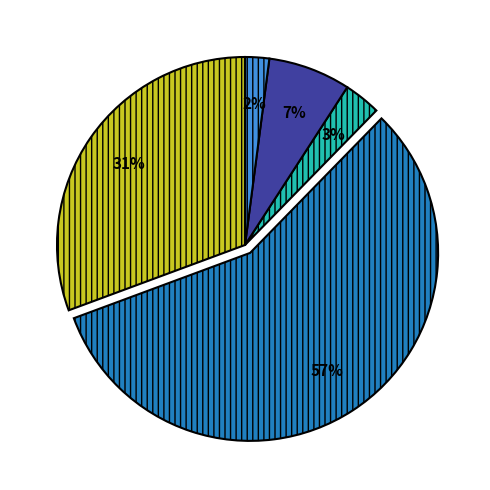

Is there any slice that represents more than half of the pie?

Yes